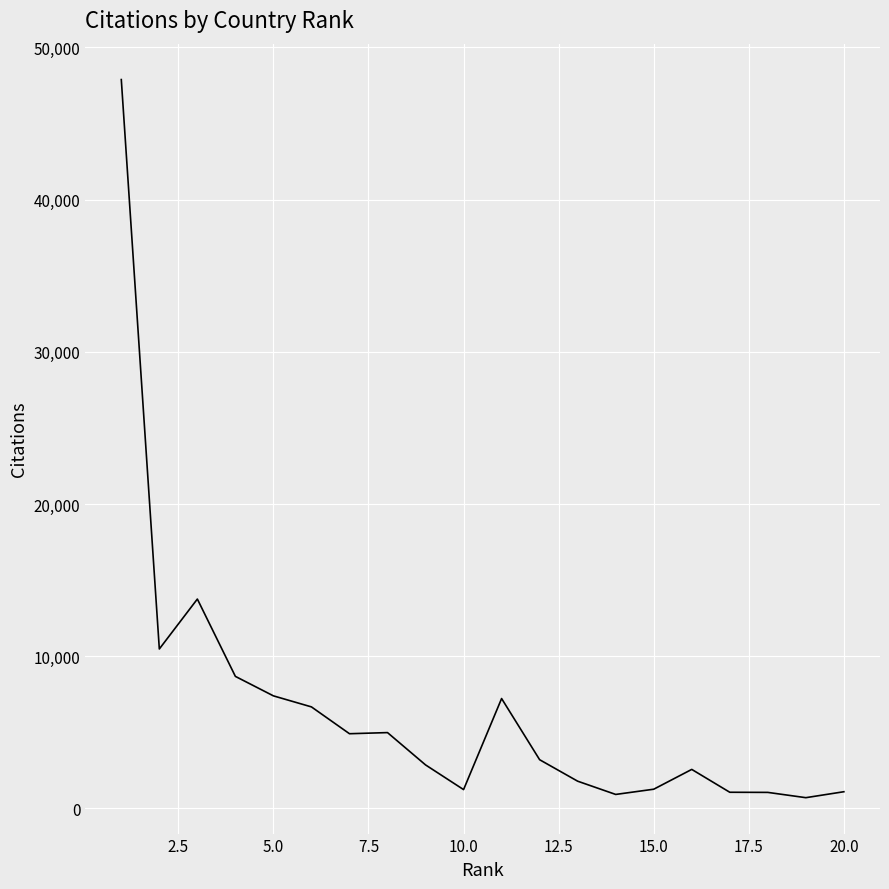

What is the difference between the maximum and minimum values?

47170